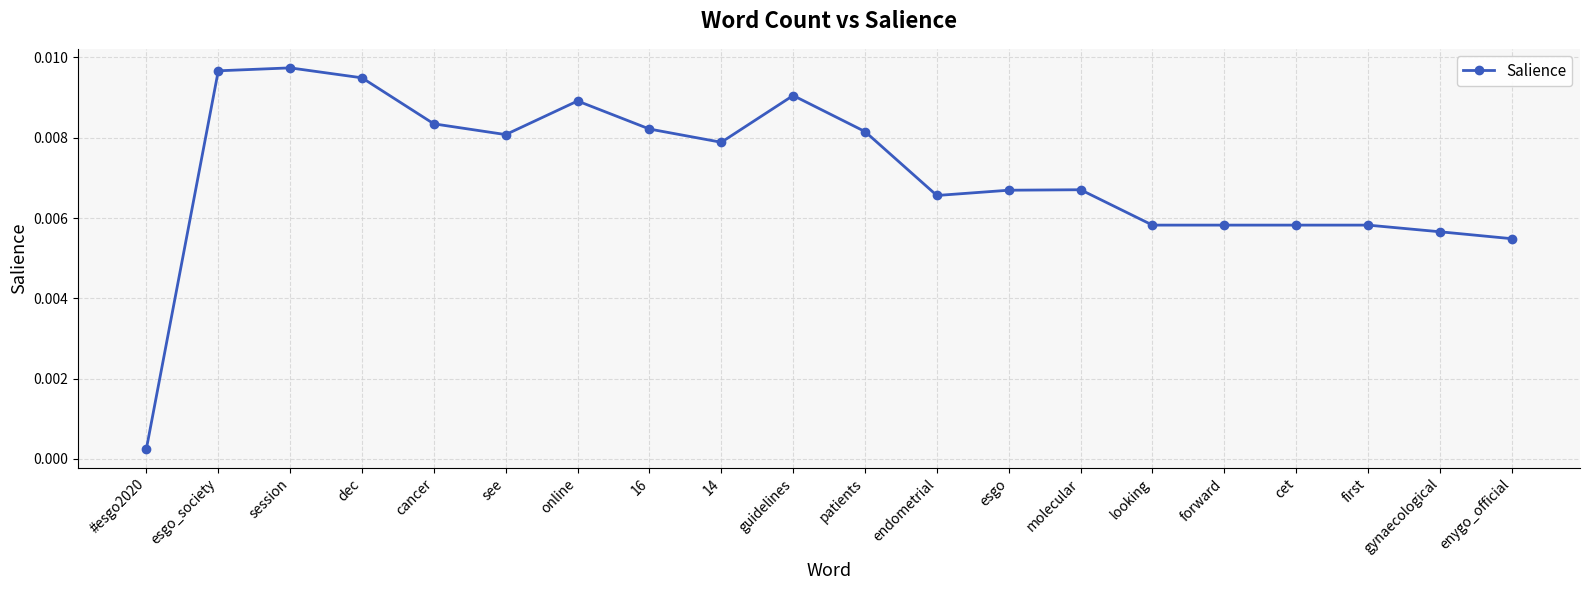

Between online and gynaecological, which is larger?

online